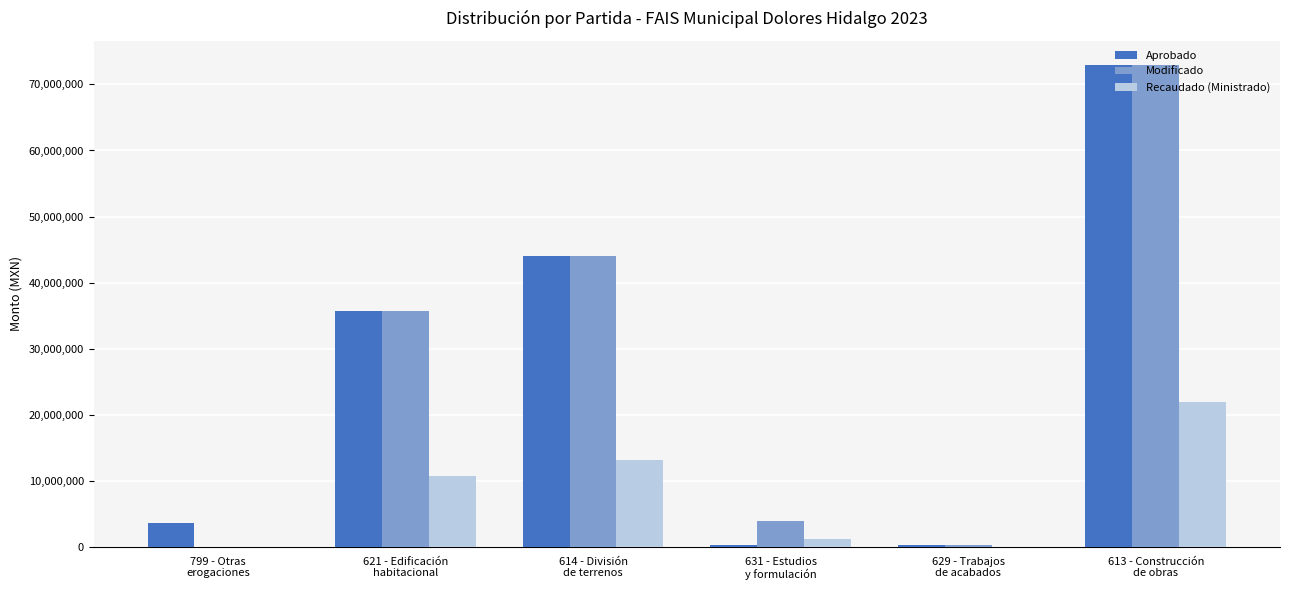

What is the sum of all Aprobado values?

157010623.0